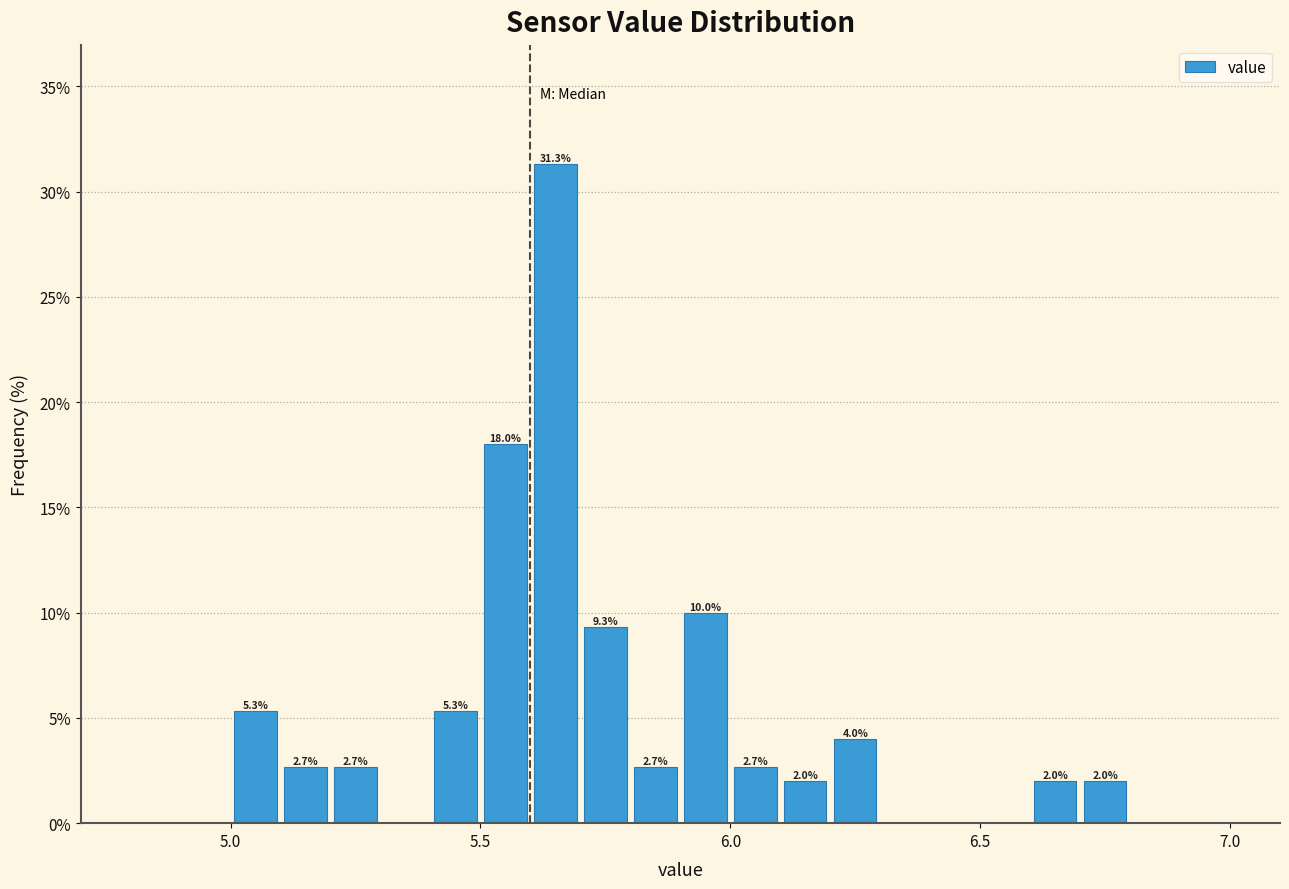

Around what value on the x-axis is the tallest bar? Give the approximate position of its centre, as read against the axis.

5.65